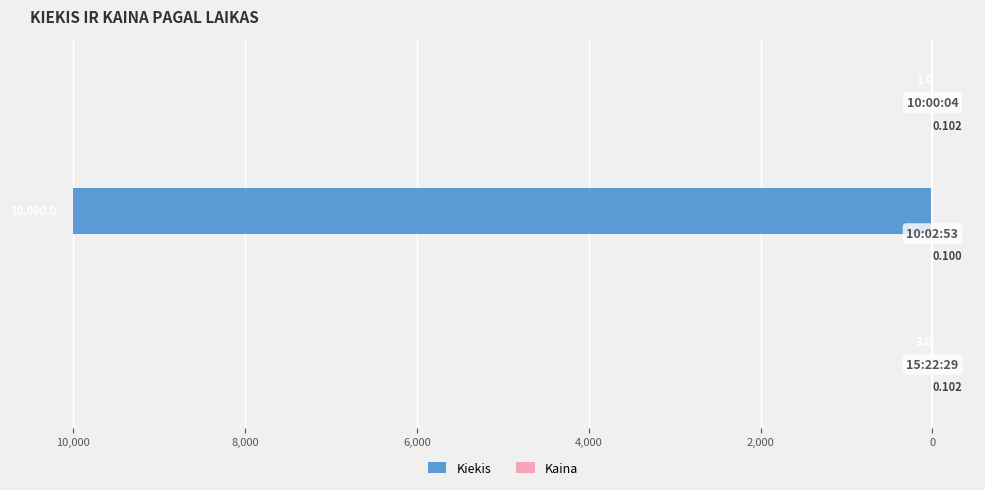

Reading left to right, list all the values displayed in this chart.

Kiekis: 12,000=-3.0	10,000=-10000.0	8,000=-1.0
Kaina: 12,000=0.1	10,000=0.1	8,000=0.1